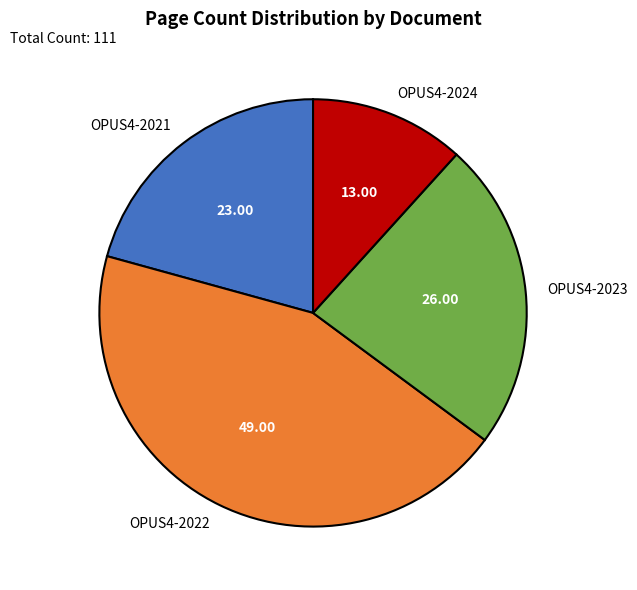

What is the ratio of the value at OPUS4-2024 to the value at OPUS4-2022?

0.3